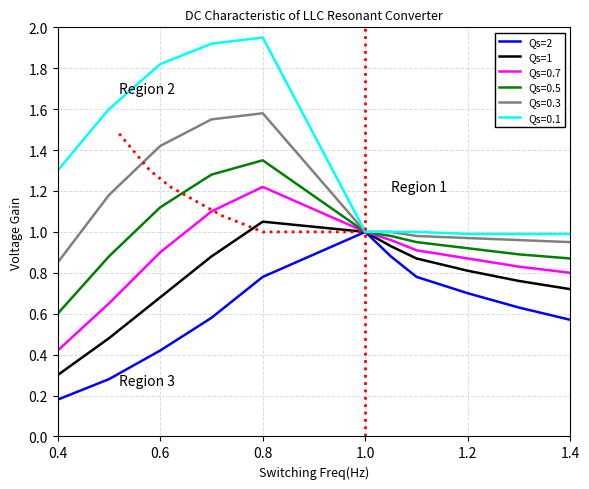

Where is Qs=2 nearest to the value 0?

0.4